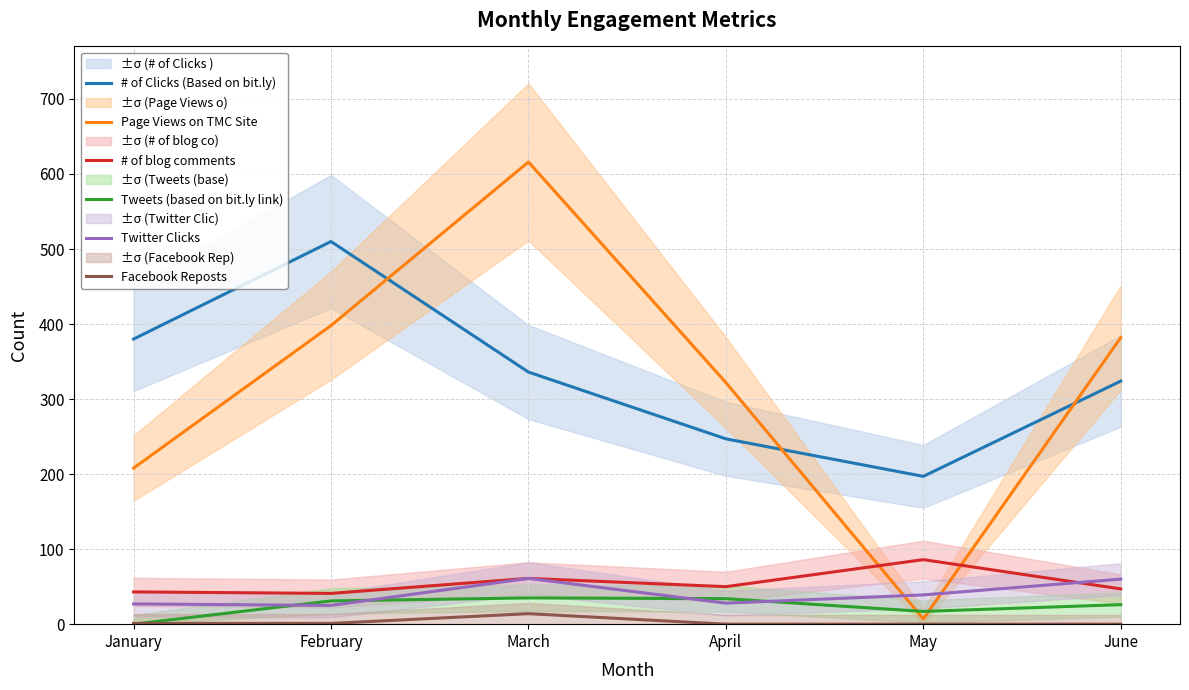

Where is the first local minimum for Tweets (based on bit.ly link)?

May